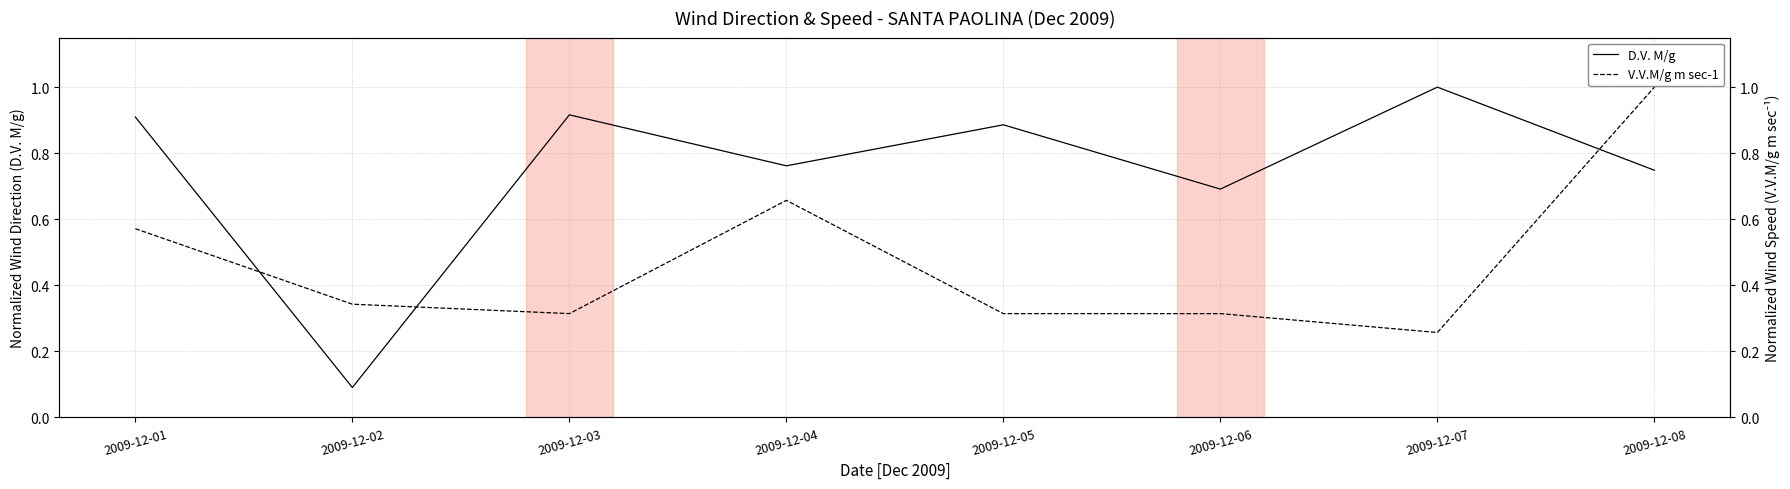

List the series in order of their overall mean, highest first.

D.V. M/g, V.V.M/g m sec-1